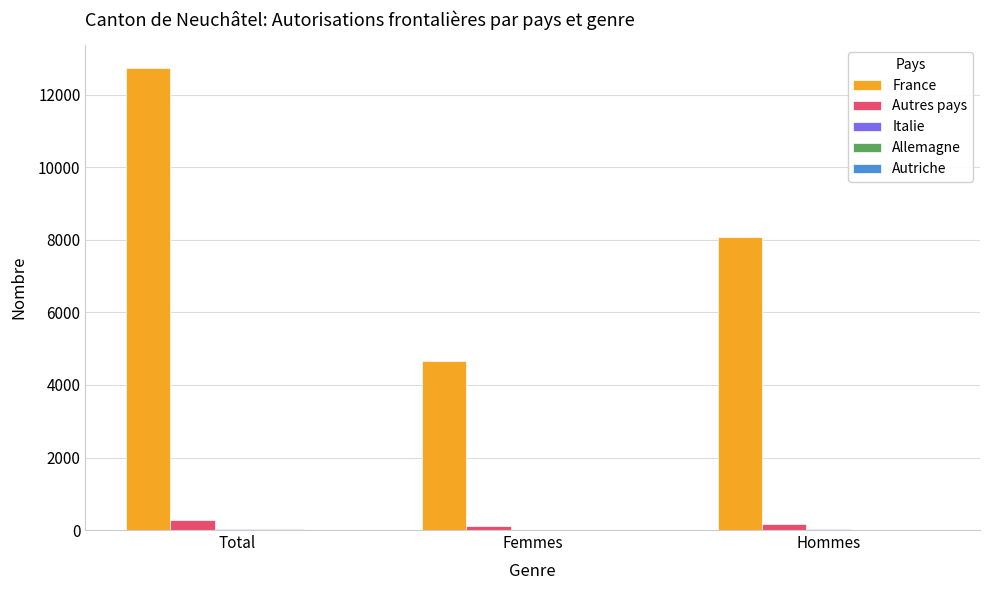

At which label is France closest to 8696?

Hommes